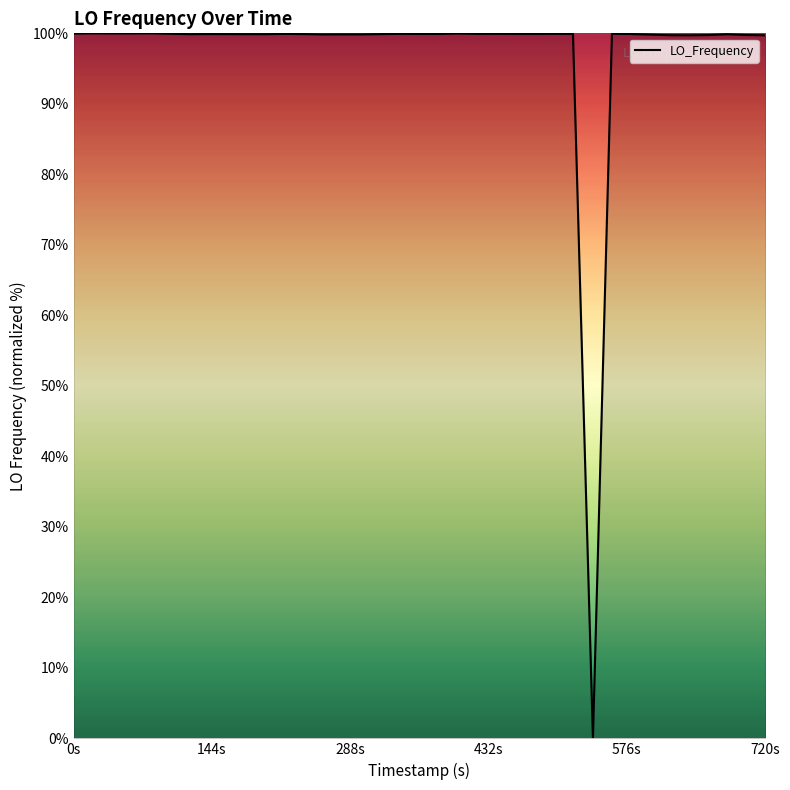

How many lines are shown in the chart?

1